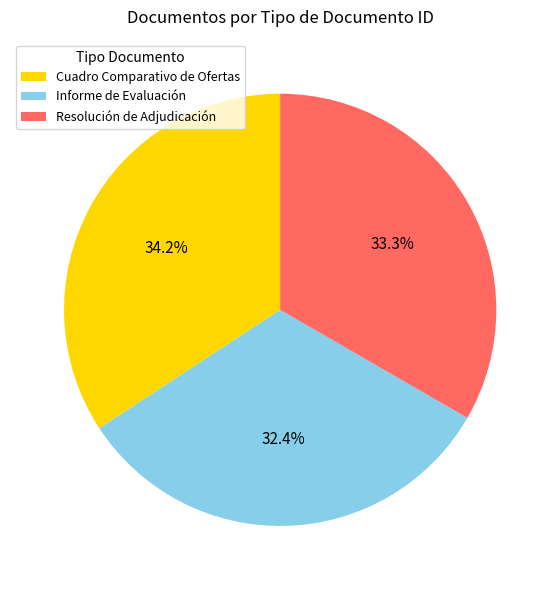

Rank the categories by value from highest to lowest.

Cuadro Comparativo de Ofertas, Resolución de Adjudicación, Informe de Evaluación